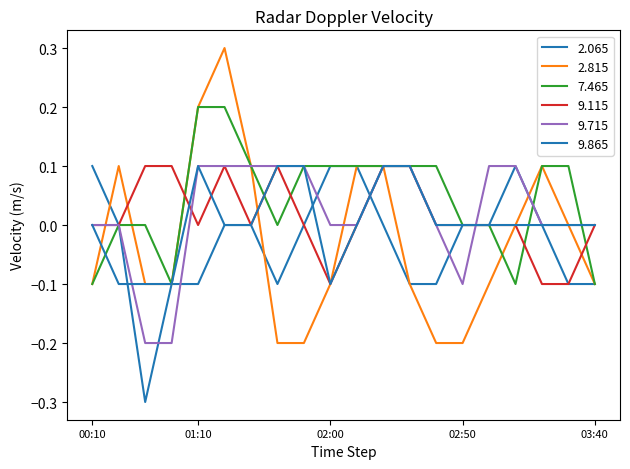

At which category is the sum across all series the highest?

2013/05/15 01:20